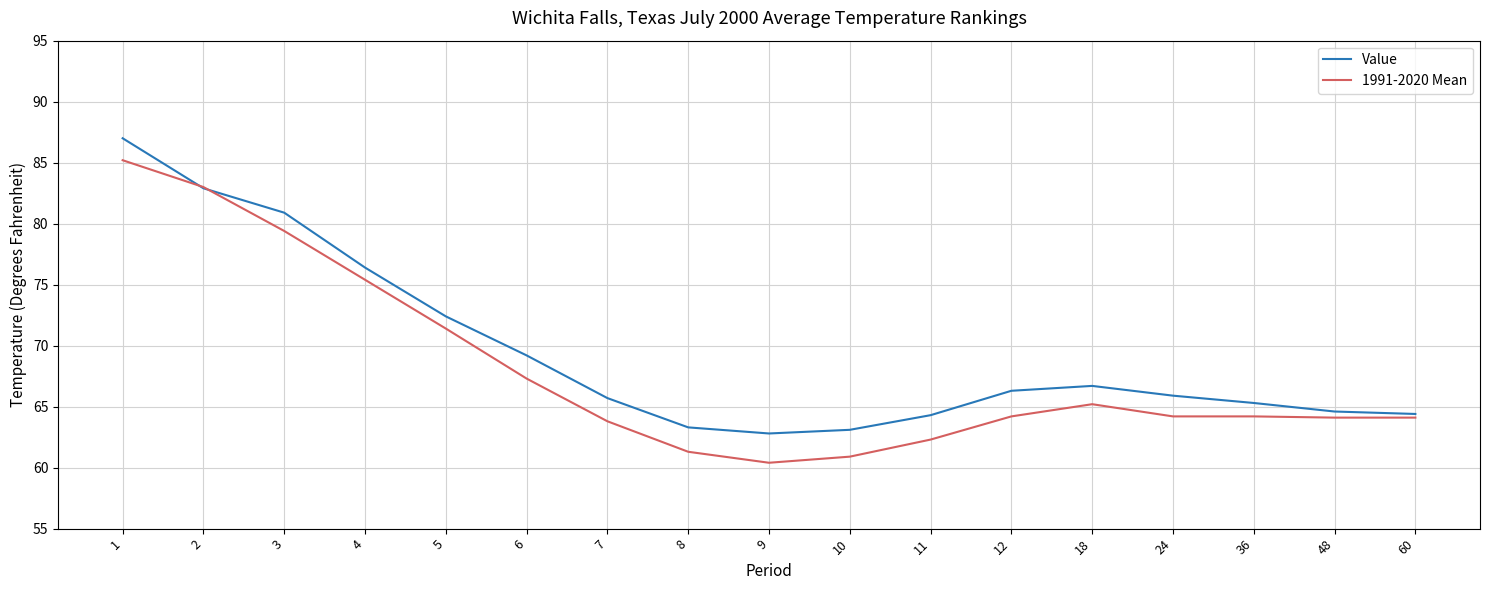

What value does the Value series have at 7?

65.7